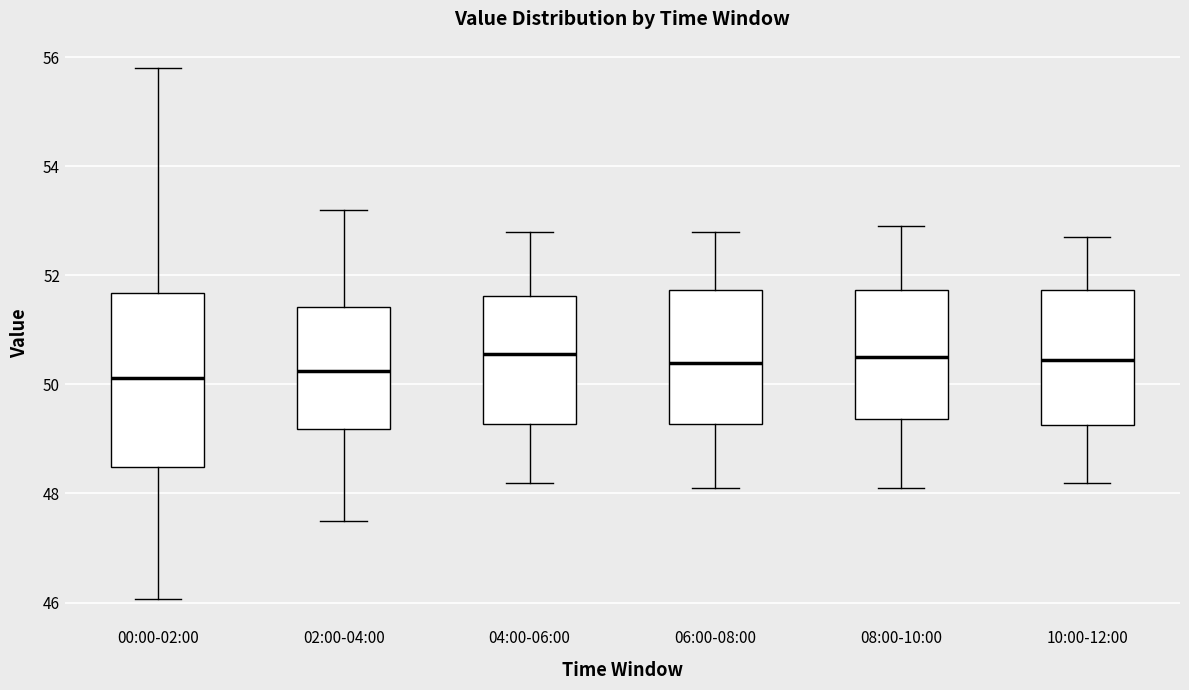

Where is the lower edge of the box for 04:00-06:00 on the y-axis? The values are not printed on the chart, so give them approximately, as read against the axis.

49.2